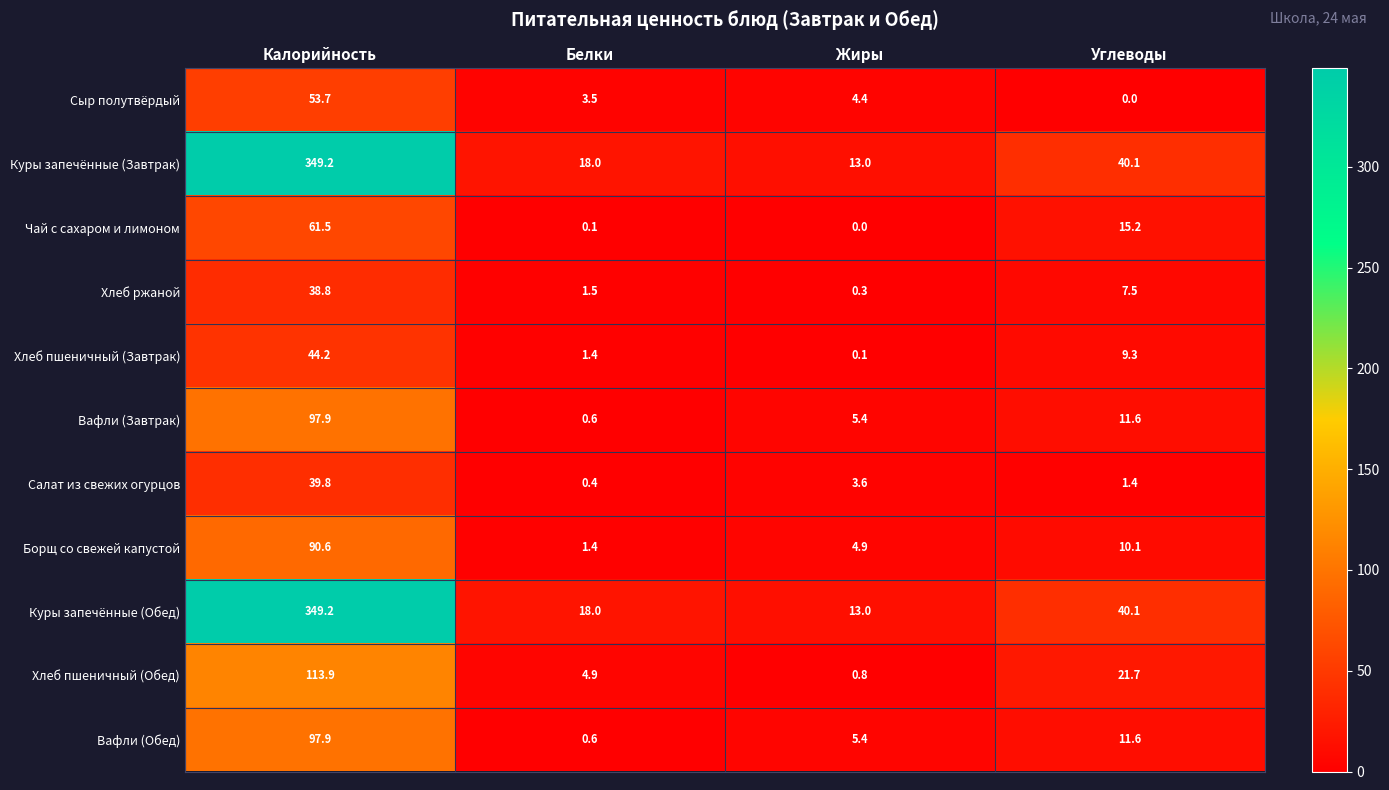

The Куры запечённые (Обед) series shows 18.0 at Белки. True or false?

True